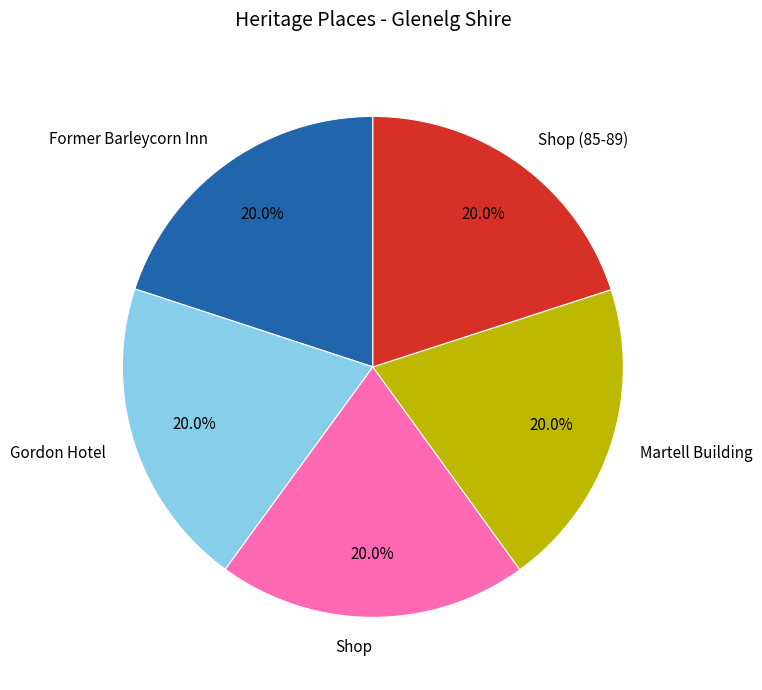

Is it true that Shop is 35% of the pie?

False